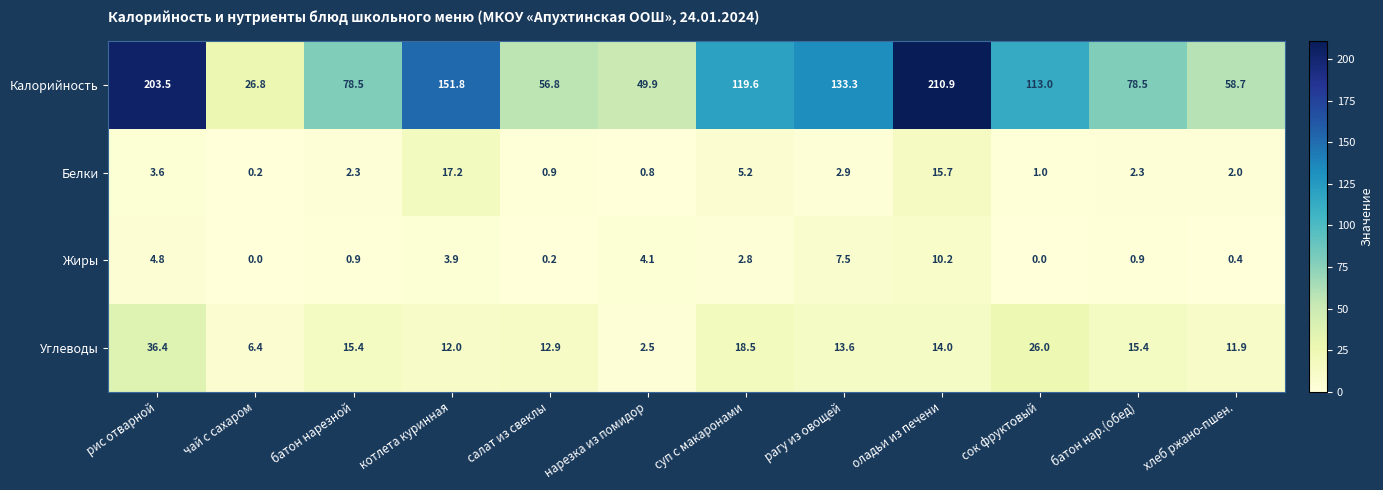

What is the difference between the Жиры values at хлеб ржано-пшен. and сок фруктовый?

0.4